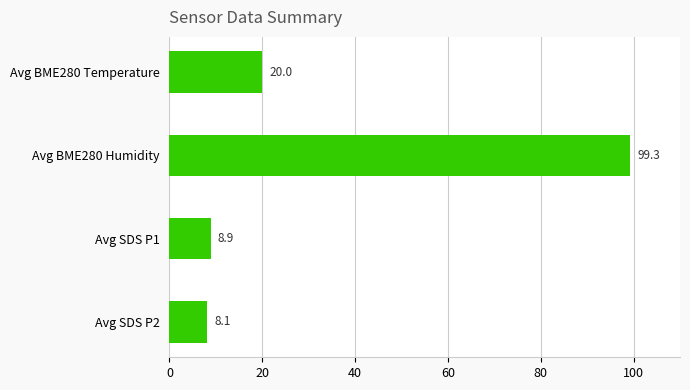

List the labels in order of value, smallest first.

Avg SDS P2, Avg SDS P1, Avg BME280 Temperature, Avg BME280 Humidity